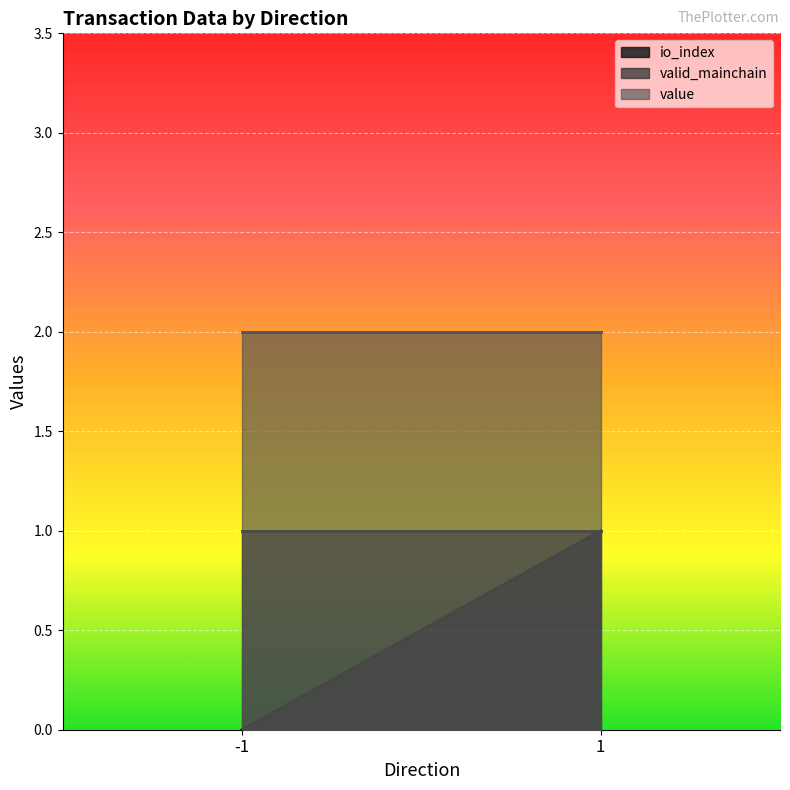

True or false: io_index and valid_mainchain intersect in this chart.

False